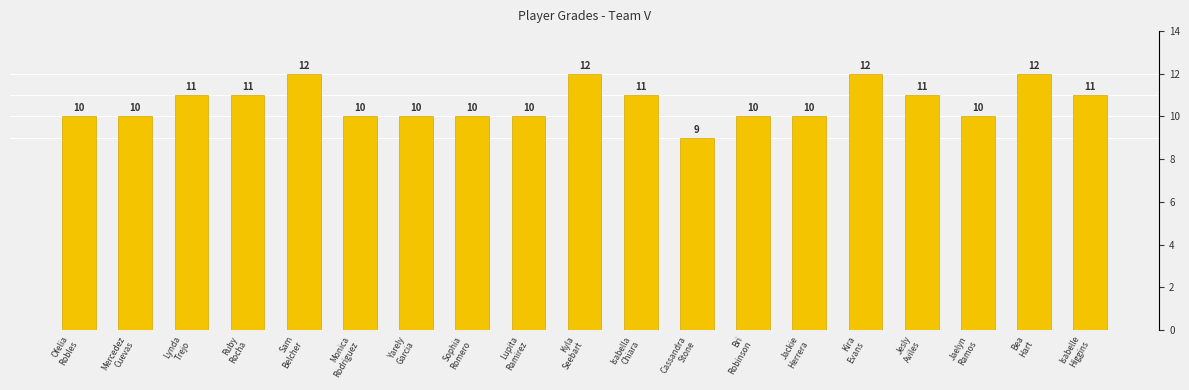

Reading right to left, list all the values displayed in this chart.

11	12	10	11	12	10	10	9	11	12	10	10	10	10	12	11	11	10	10